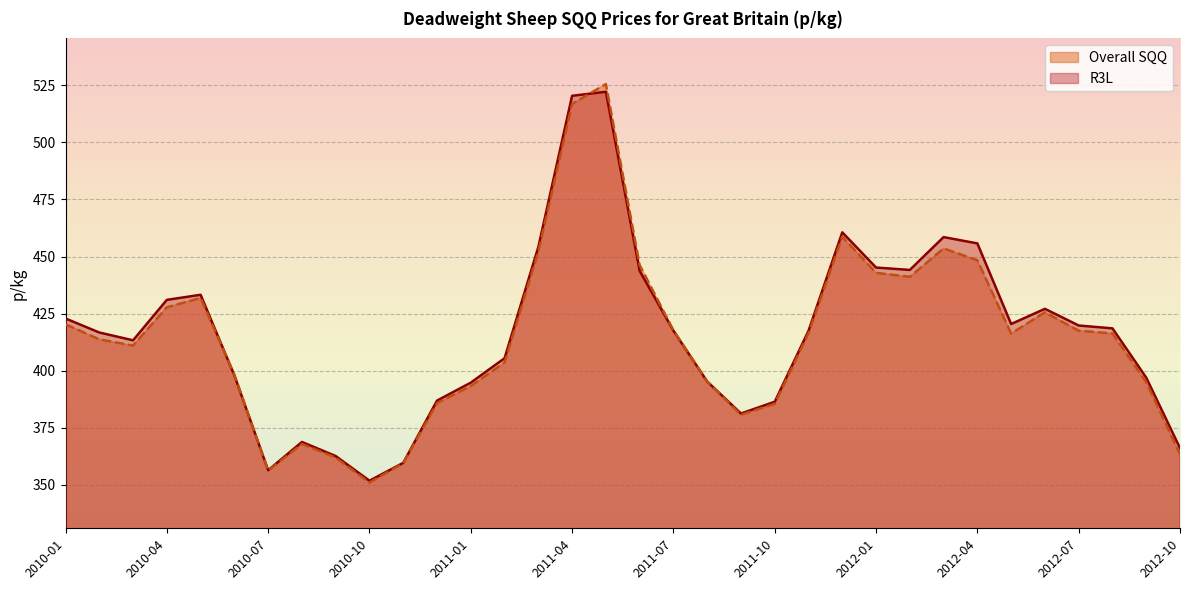

At which label does R3L reach its minimum?

2010-10